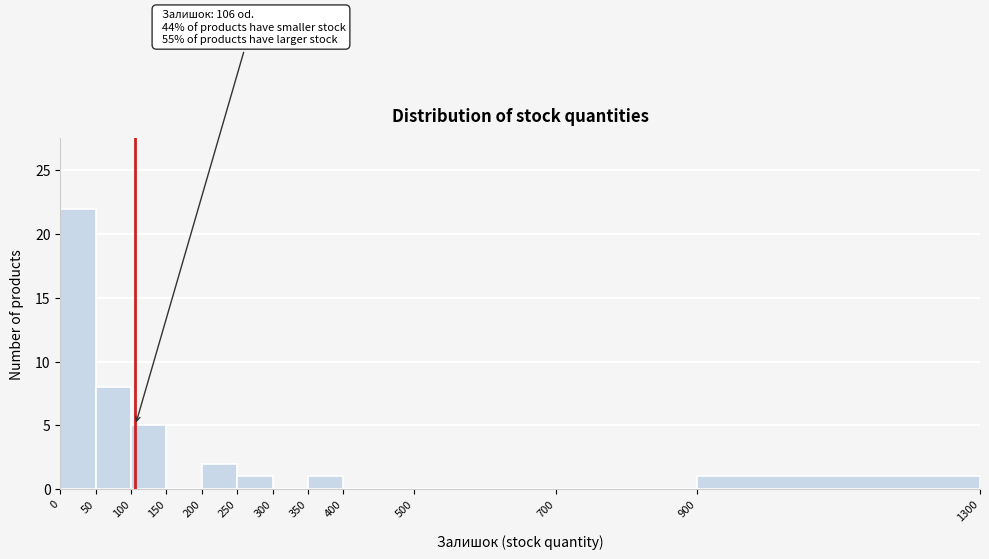

Over which range of the x-axis is the bar tallest?

0 to 50